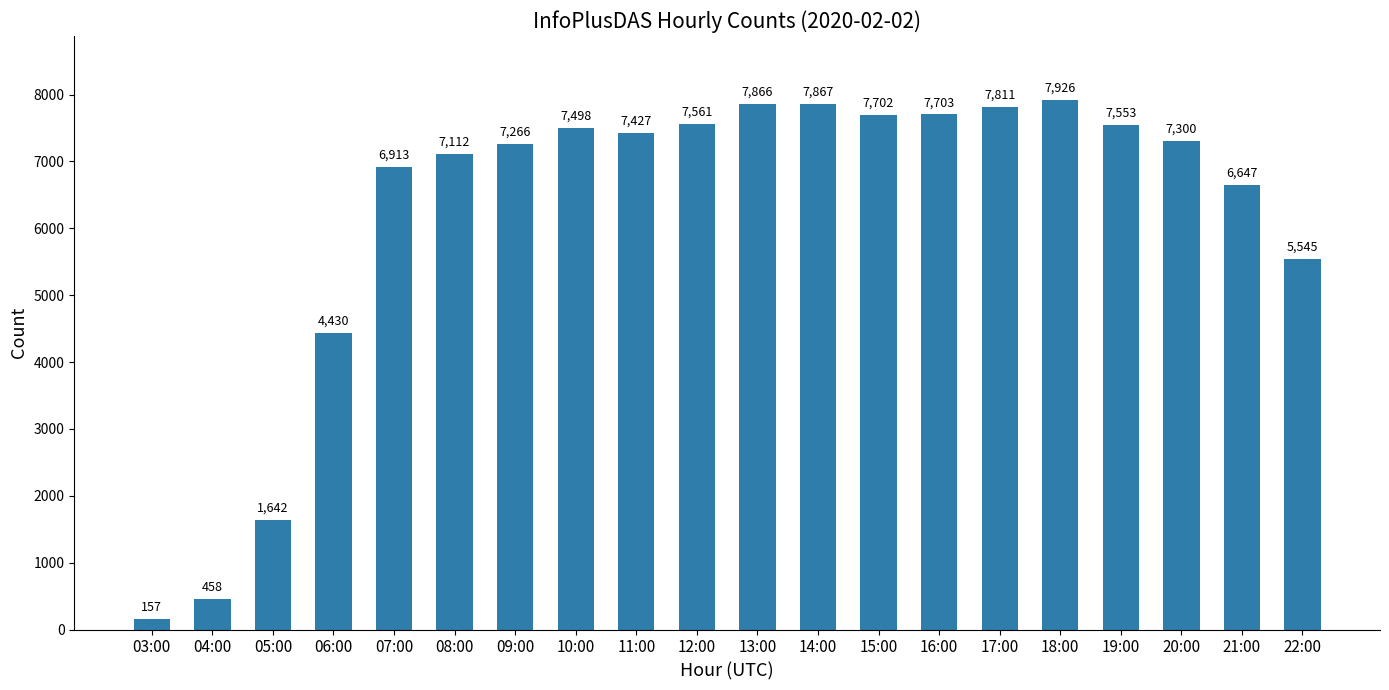

What is the change in value from 10:00 to 20:00?

-198